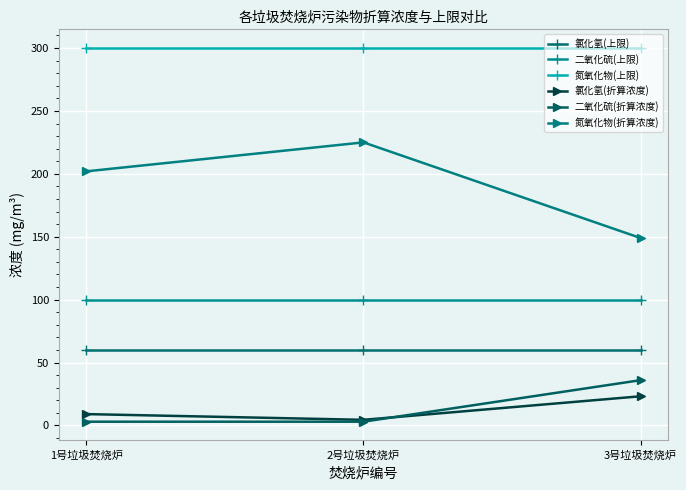

How many values in the 氯化氢(折算浓度) series are below 9?

1